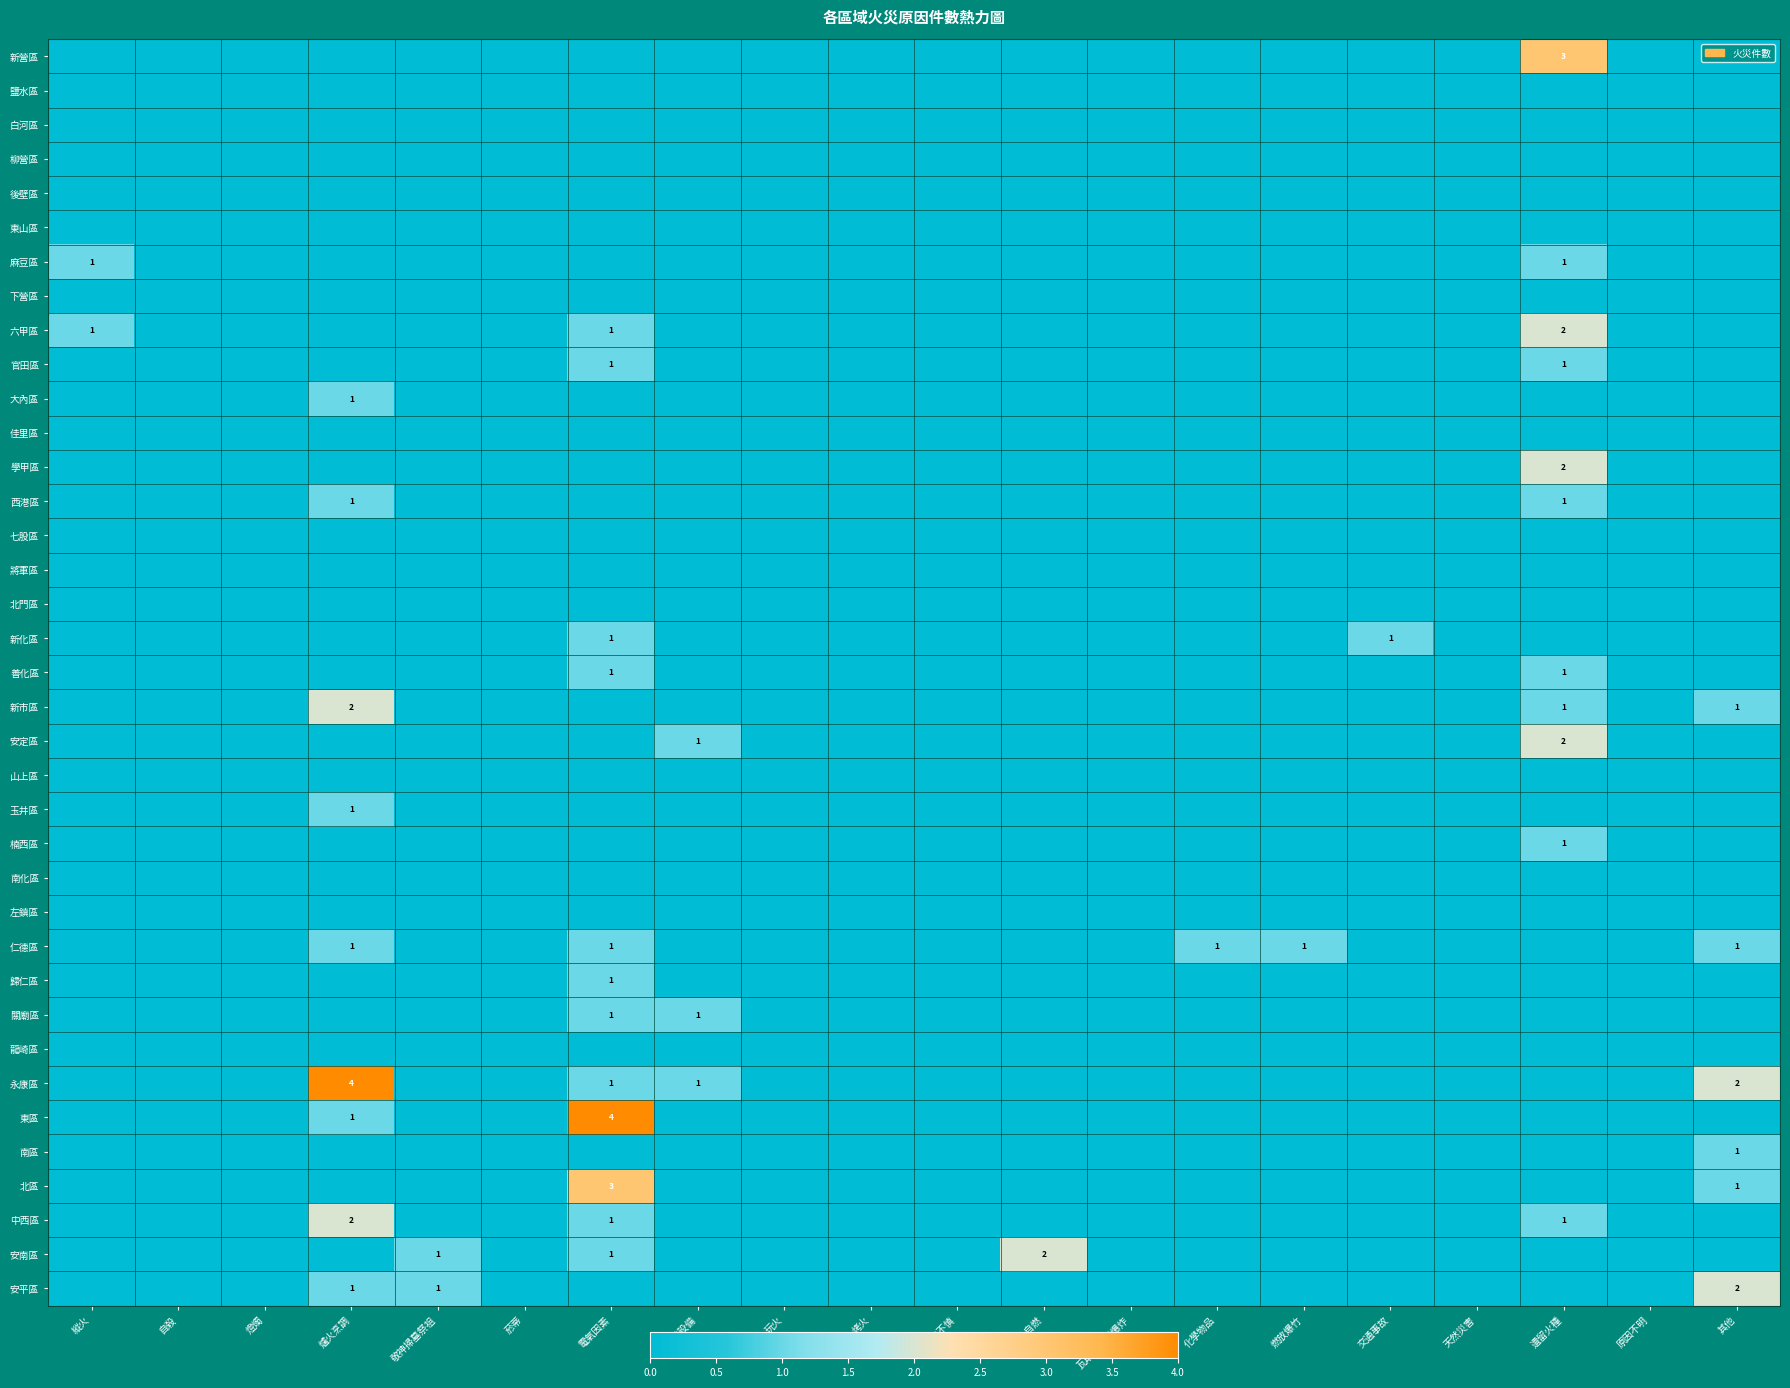

What is the total value across all series at 交通事故?

1